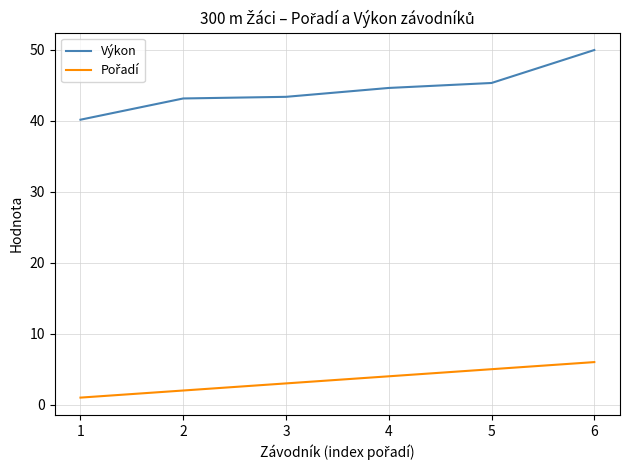

What is the average value of the Výkon series?

44.4